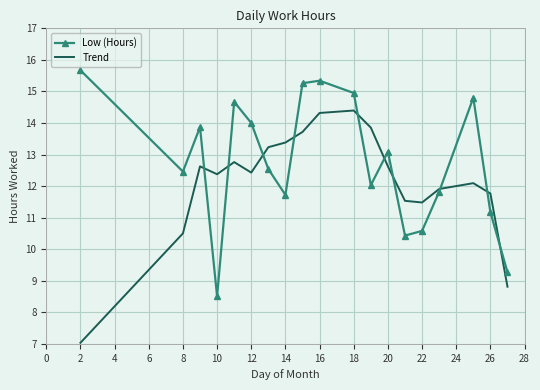

What is the minimum value shown in the chart?

7.0